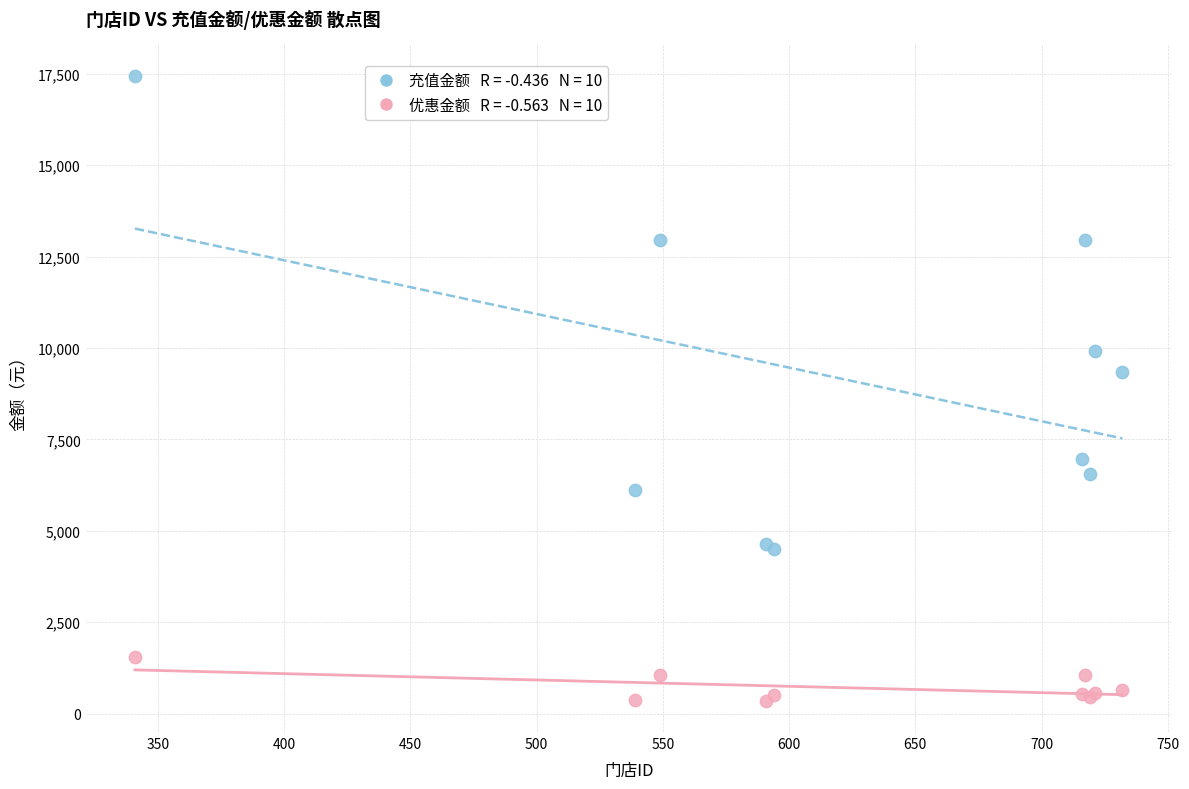

Across all series, what Y value is closest to 8900?

9350